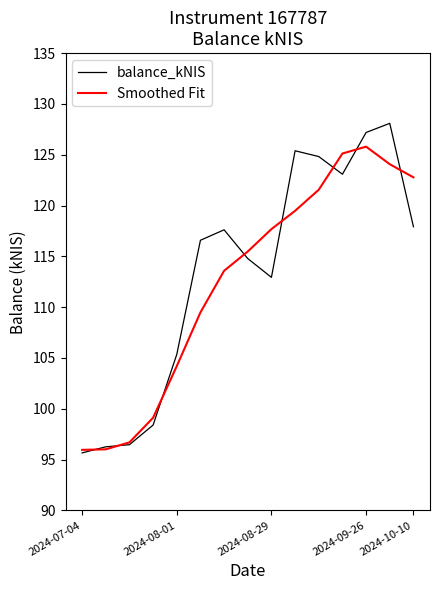

What is the smallest value displayed?

95.7